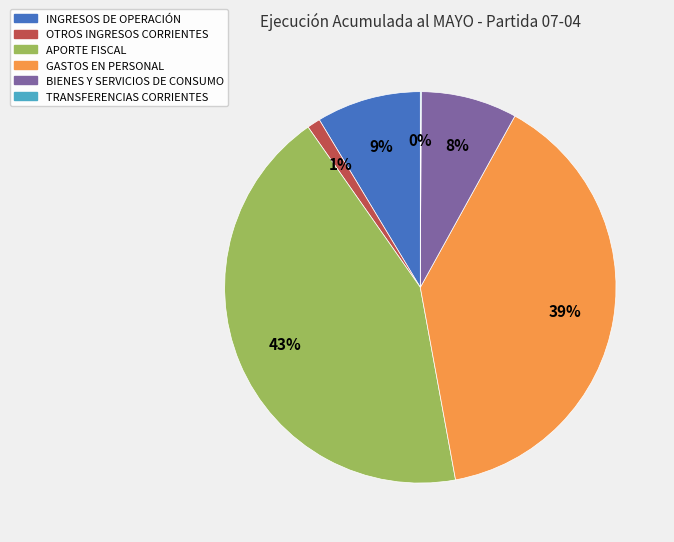

The BIENES Y SERVICIOS DE CONSUMO slice represents 8% of the pie. True or false?

True